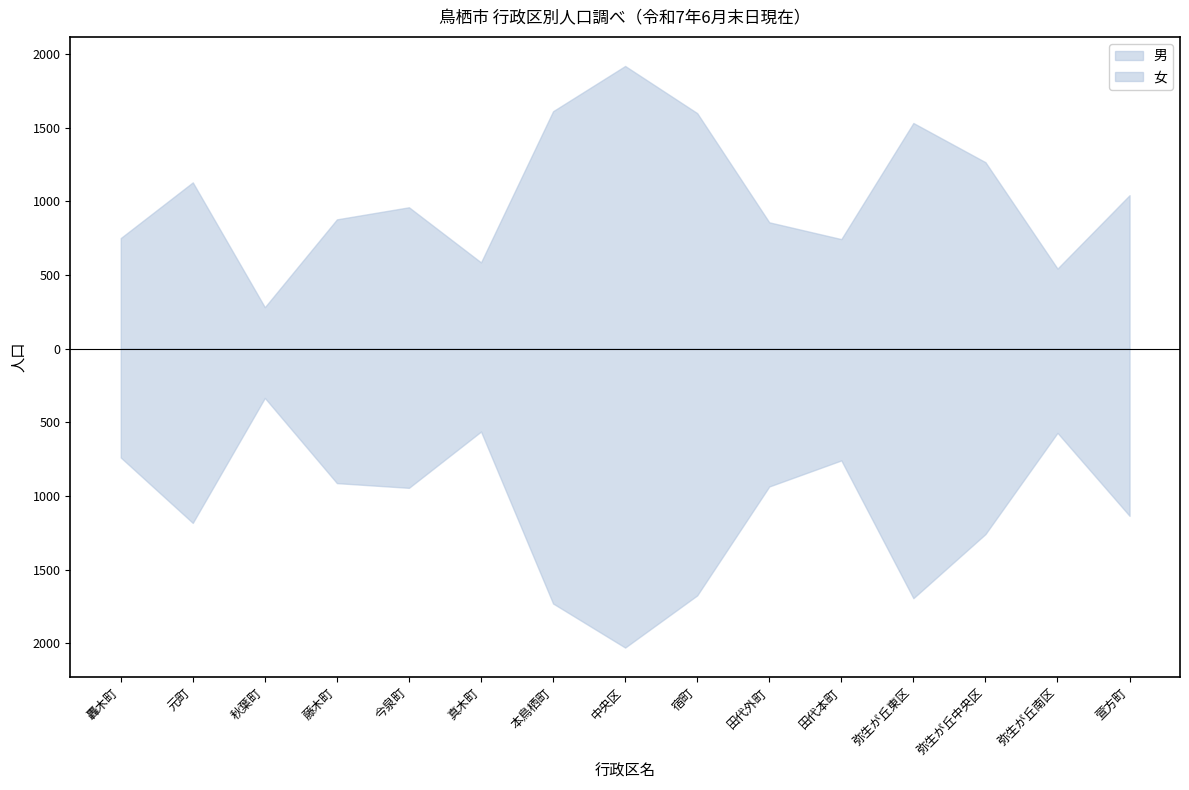

At how many categories does at least one series exceed 1992?

1